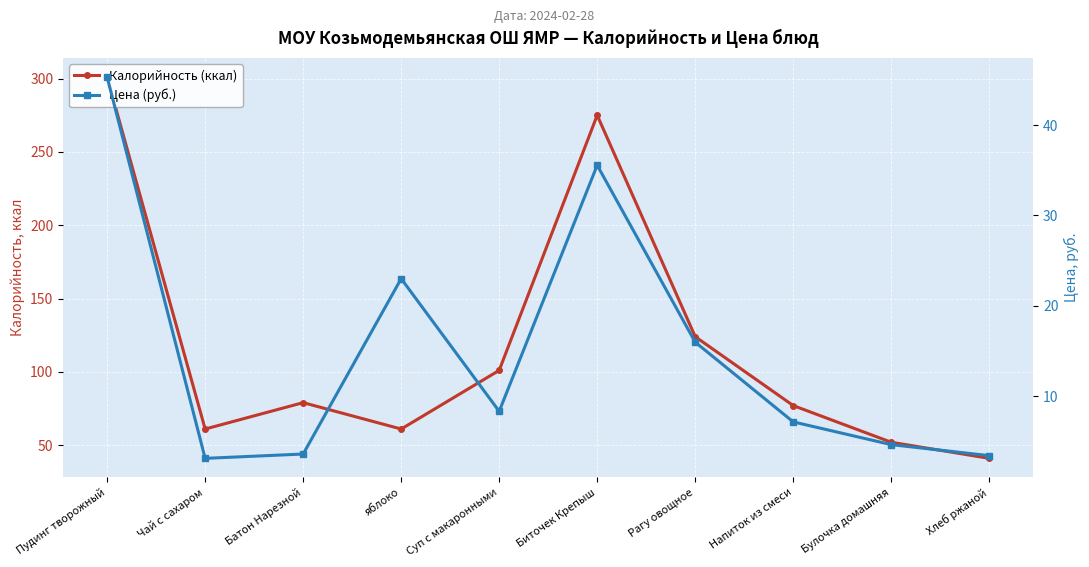

How many categories are shown in the chart?

10